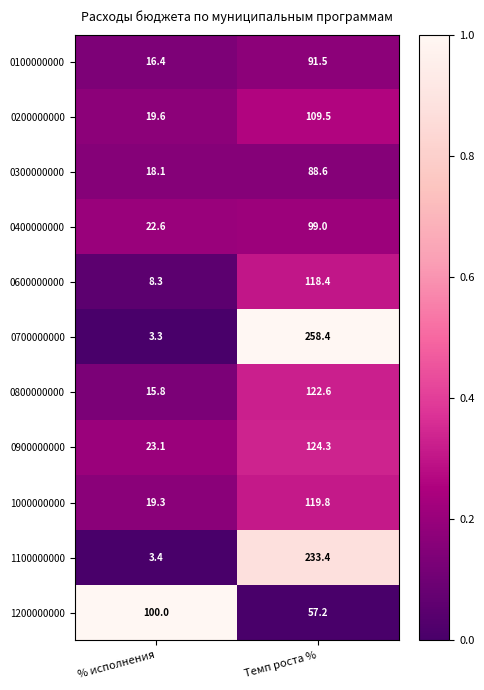

Reading left to right, what are all the values shown in this chart?

0100000000: 16.4	91.5
0200000000: 19.6	109.5
0300000000: 18.1	88.6
0400000000: 22.6	99.0
0600000000: 8.3	118.4
0700000000: 3.3	258.4
0800000000: 15.8	122.6
0900000000: 23.1	124.3
1000000000: 19.3	119.8
1100000000: 3.4	233.4
1200000000: 100.0	57.2